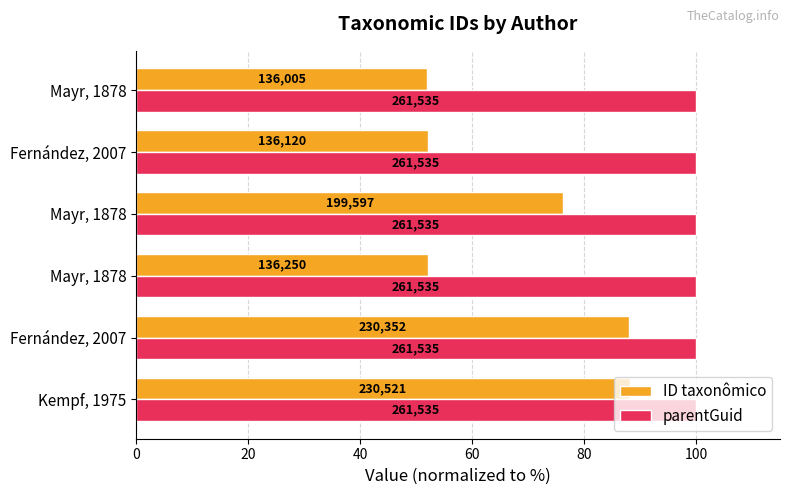

What are all the series names shown in the legend?

ID taxonômico, parentGuid